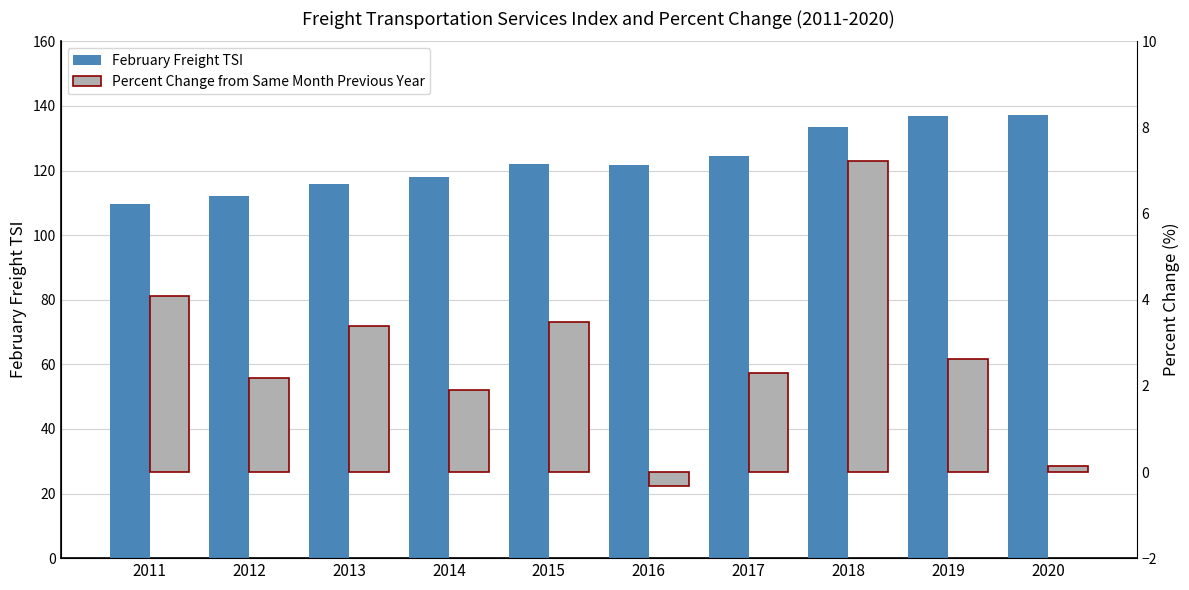

What is the approximate value of Percent Change from Same Month Previous Year at 2020?

0.1